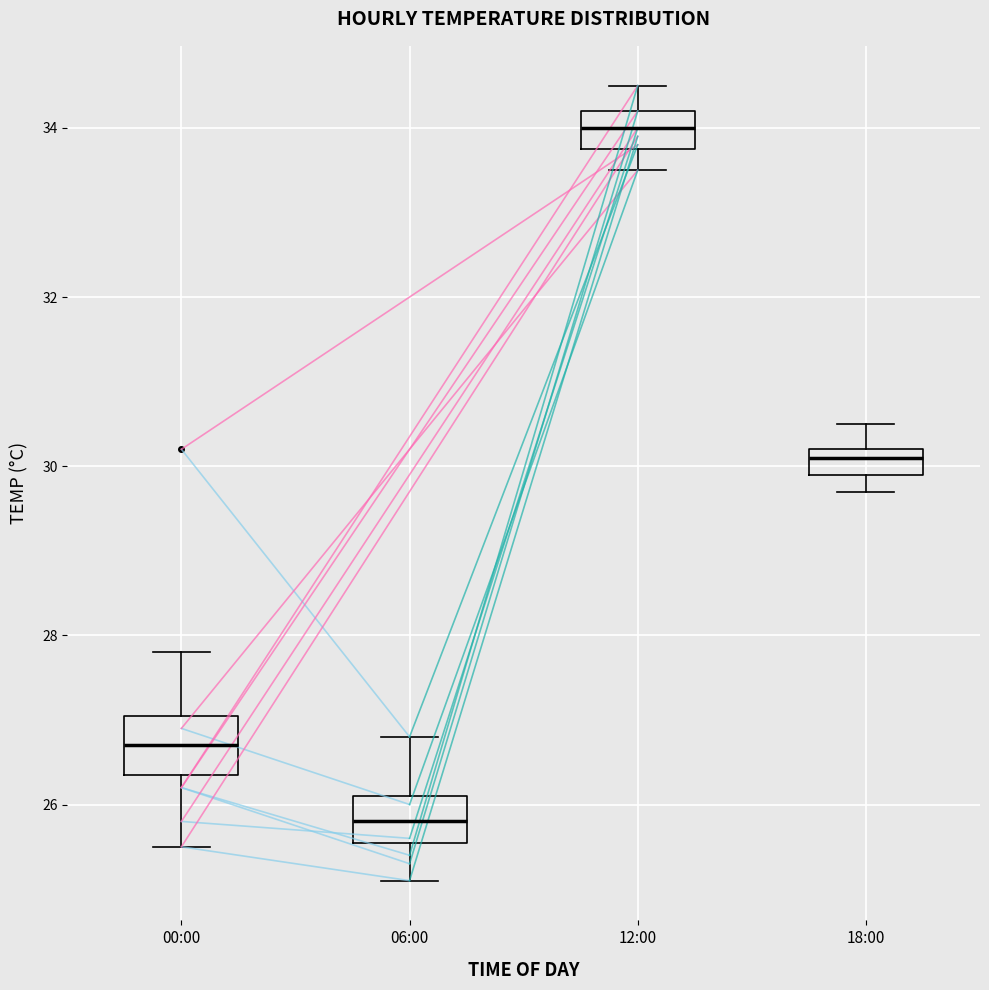

Reading left to right, transcribe this box plot: for each box, give where its median line is, the range the box spans, and where its two whiskers end, as read against the y-axis. The values are not printed on the chart, so give them approximately, as read against the axis.

00:00: median 26.8, box 26.4 to 27.0, whiskers 25.6 to 27.8
06:00: median 25.8, box 25.6 to 26.2, whiskers 25.2 to 26.8
12:00: median 34.0, box 33.8 to 34.2, whiskers 33.6 to 34.6
18:00: median 30.2 (just below the box's upper edge), box 30.0 to 30.2, whiskers 29.8 to 30.6